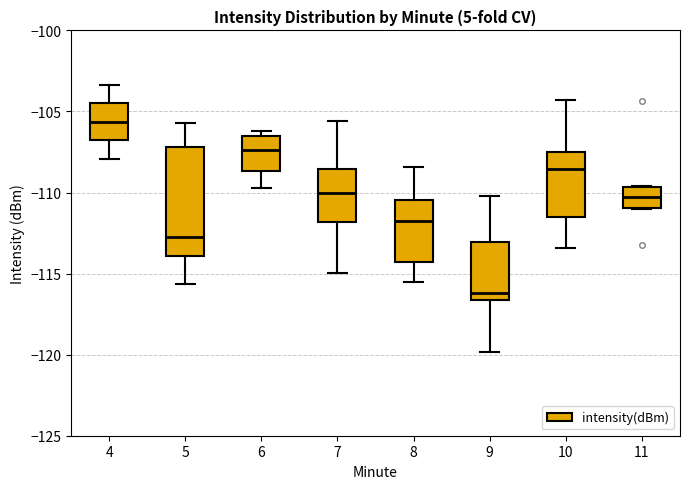

Comparing the boxes themselves (not the whiskers), which one is the tallest?

5